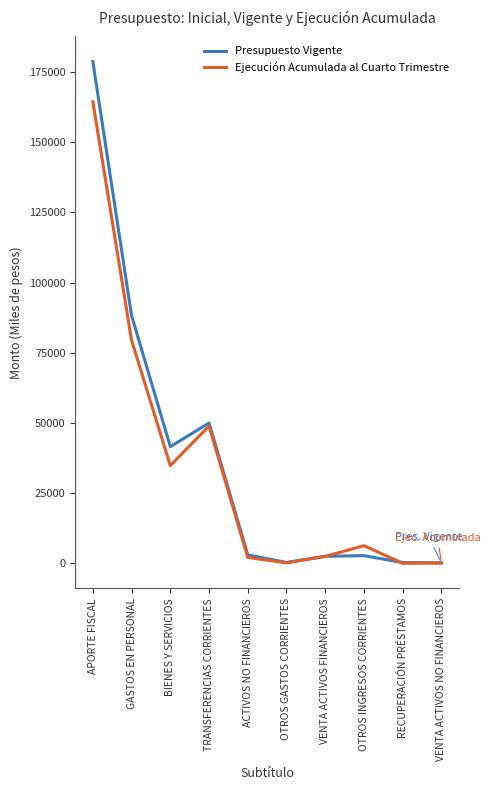

What is the highest value of the Ejecución Acumulada al Cuarto Trimestre series?

164483